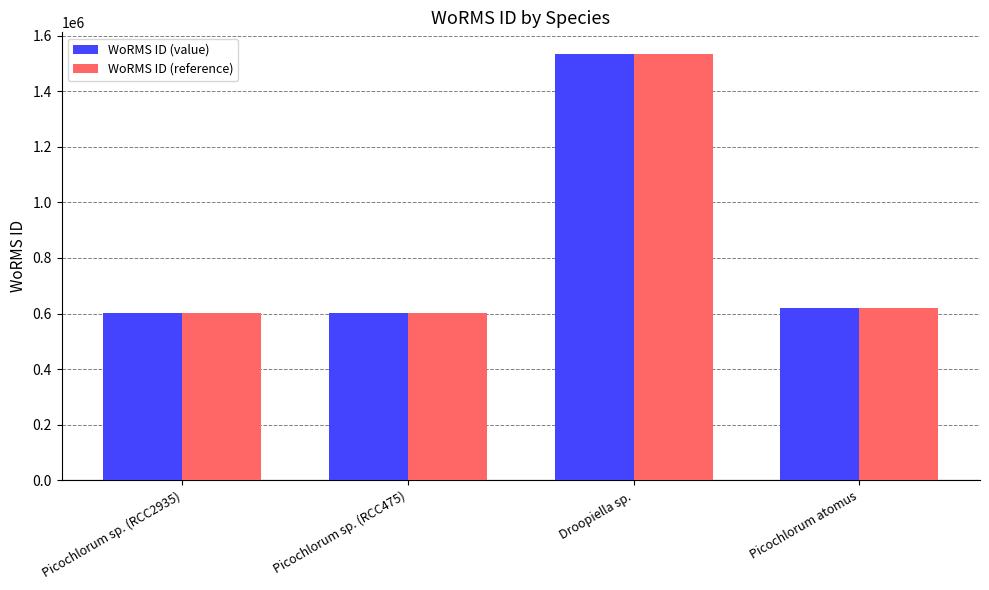

The value of WoRMS ID (reference) at Droopiella sp. is 1534934. True or false?

True